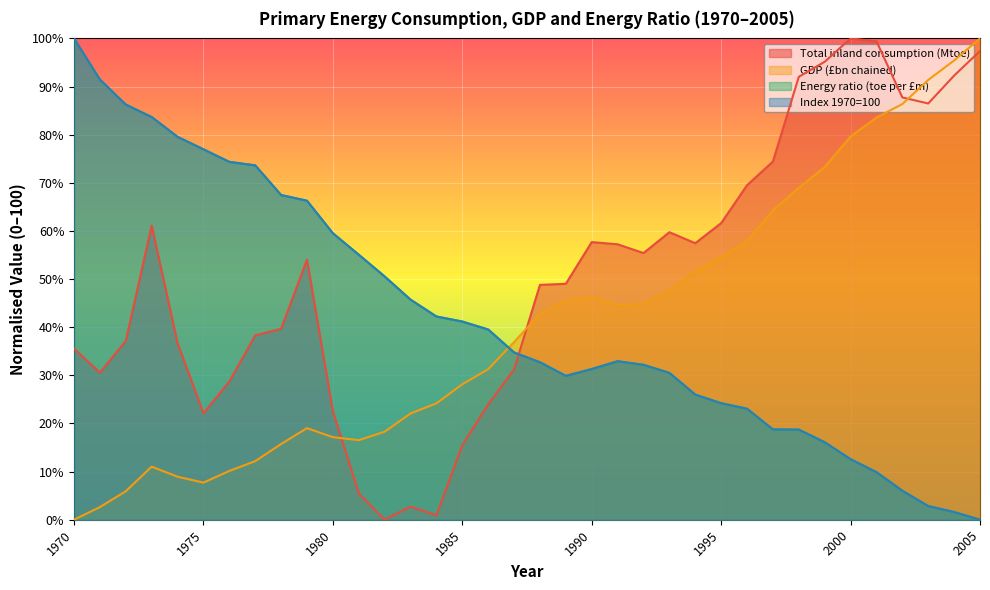

True or false: Energy ratio (toe per £m) and Index 1970=100 intersect in this chart.

True